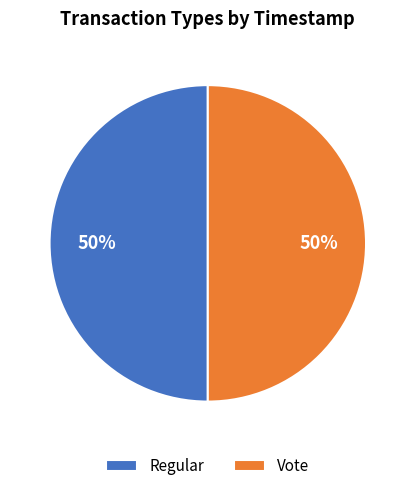

How many slices are in this pie chart?

2